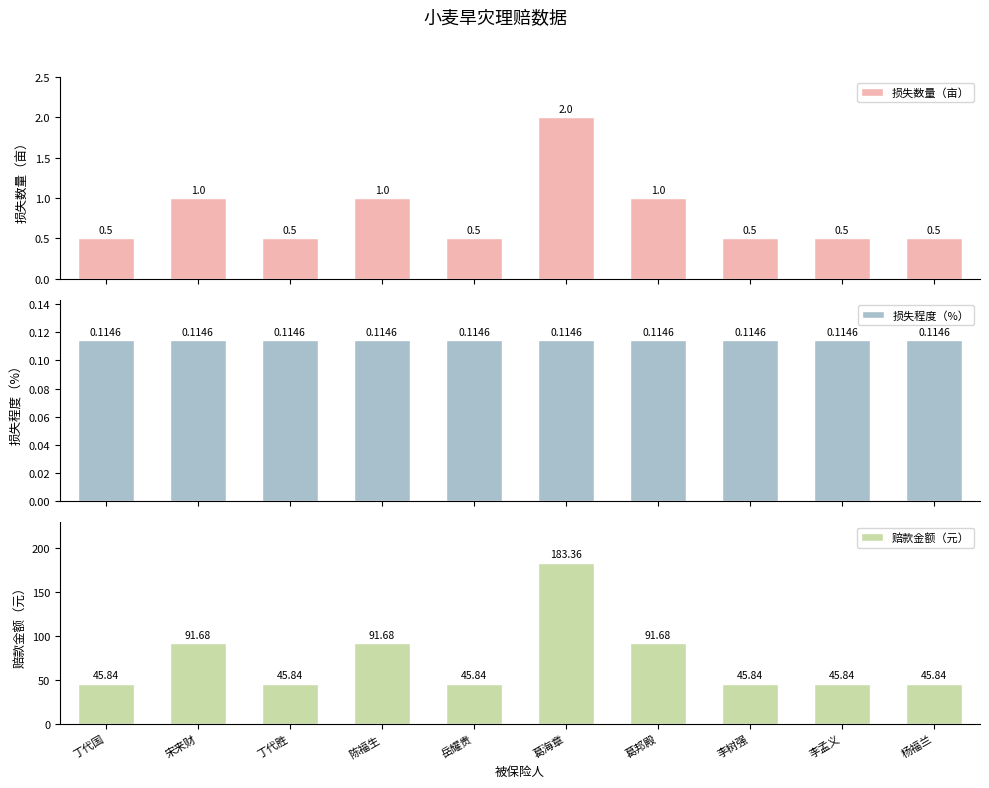

Reading right to left, what are all the values shown in this chart?

损失数量（亩）: 杨福兰=0.5	李孟义=0.5	李树强=0.5	葛邦殿=1.0	葛海章=2.0	岳耀贵=0.5	陈福生=1.0	丁代胜=0.5	宋来财=1.0	丁代国=0.5
损失程度（%）: 杨福兰=0.1	李孟义=0.1	李树强=0.1	葛邦殿=0.1	葛海章=0.1	岳耀贵=0.1	陈福生=0.1	丁代胜=0.1	宋来财=0.1	丁代国=0.1
赔款金额（元）: 杨福兰=45.8	李孟义=45.8	李树强=45.8	葛邦殿=91.7	葛海章=183.4	岳耀贵=45.8	陈福生=91.7	丁代胜=45.8	宋来财=91.7	丁代国=45.8